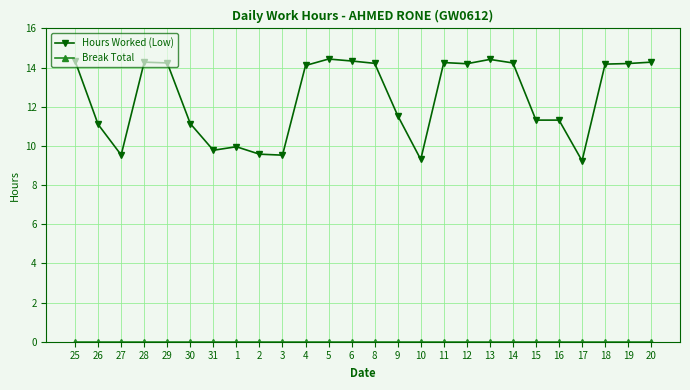

What position from the left is 28?

4